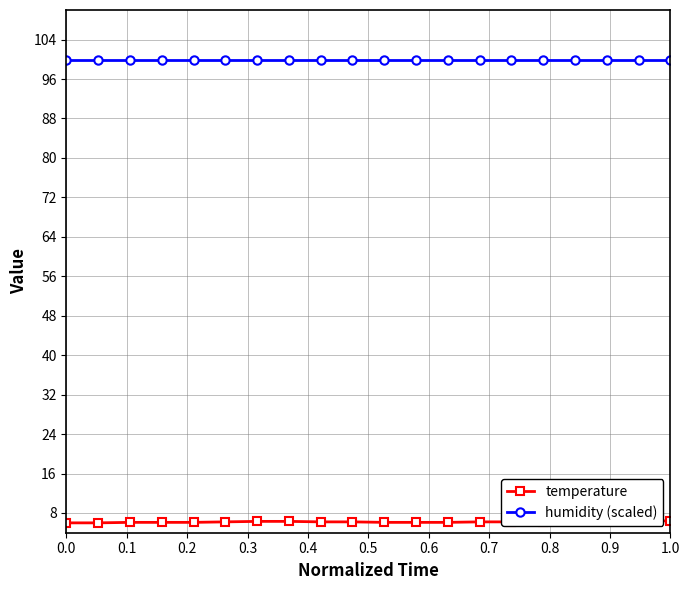

What is the label of the 15th point from the right?

0.5